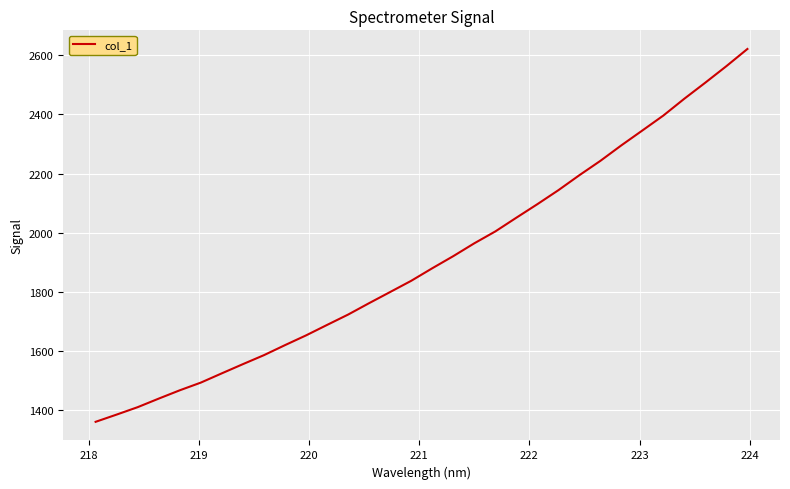

What is the difference between the maximum and minimum values?

1259.2